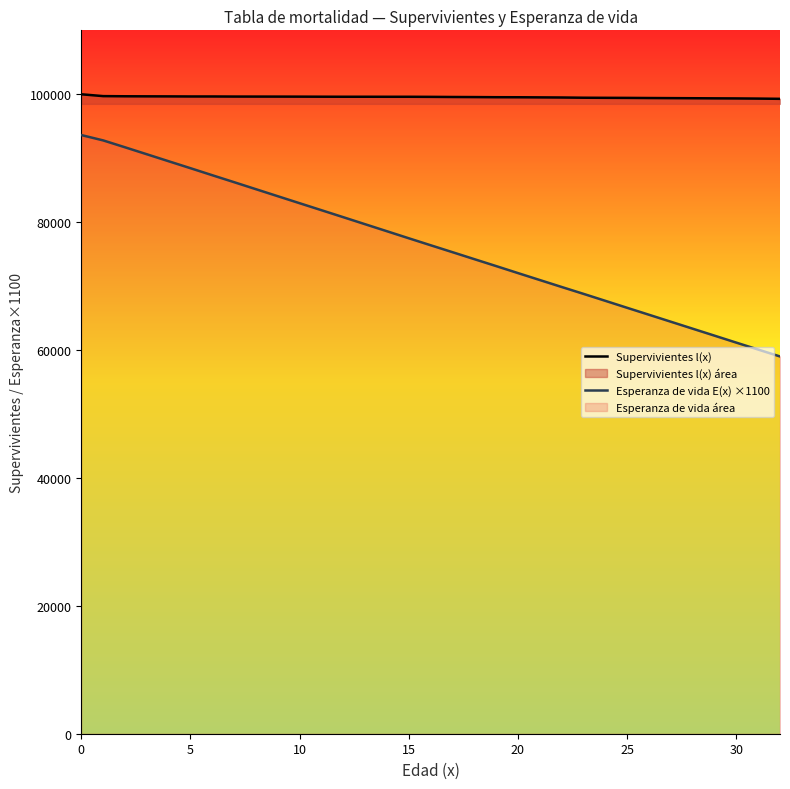

Does the chart display data point markers on the line(s)?

No